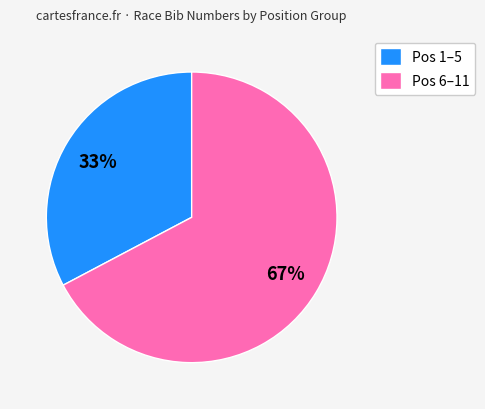

What is the largest slice in the pie chart?

Pos 6–11